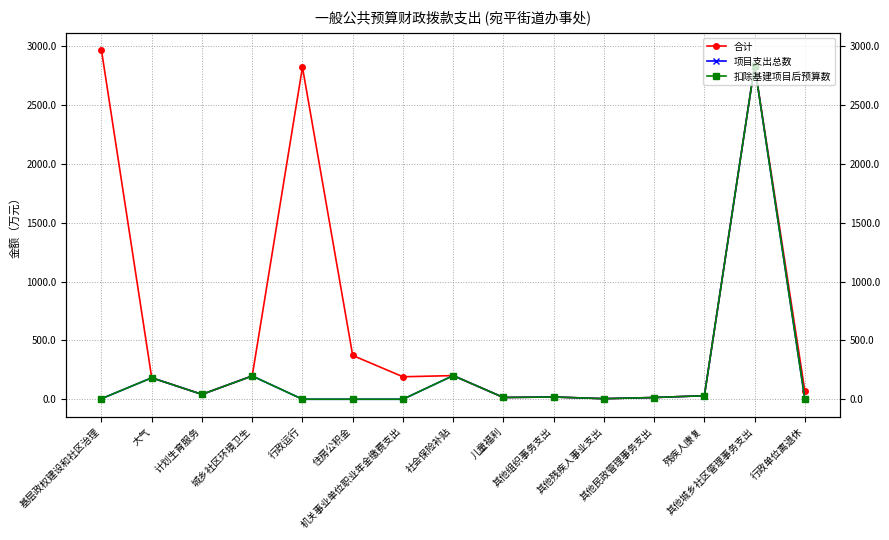

What is the greatest value displayed?

2964.8